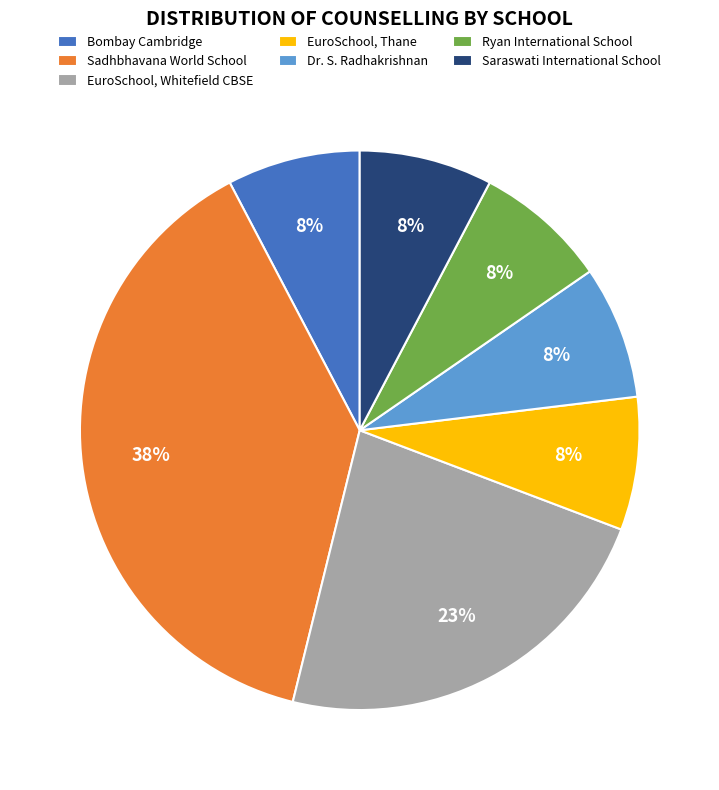

How many slices are in this pie chart?

7